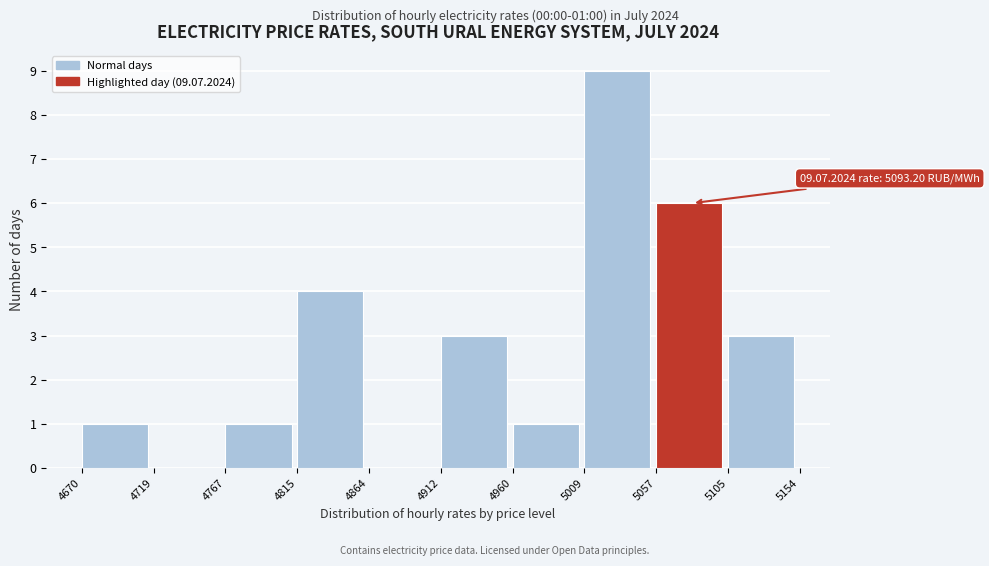

Which range on the x-axis has the tallest bar?

5009 to 5057